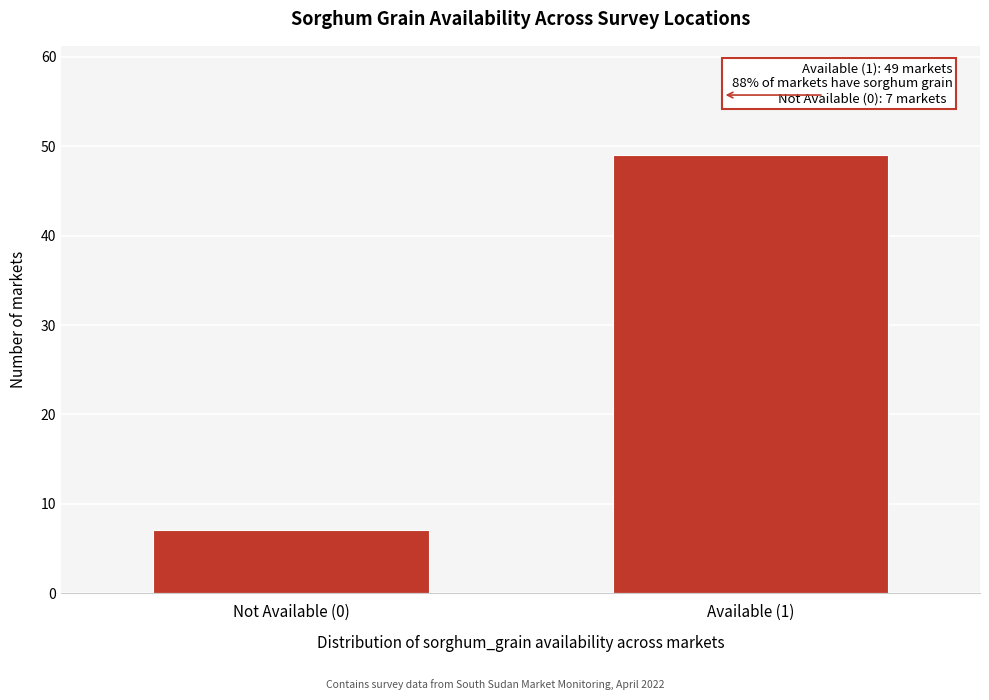

Reading left to right, transcribe all the data shown in this chart.

7	49